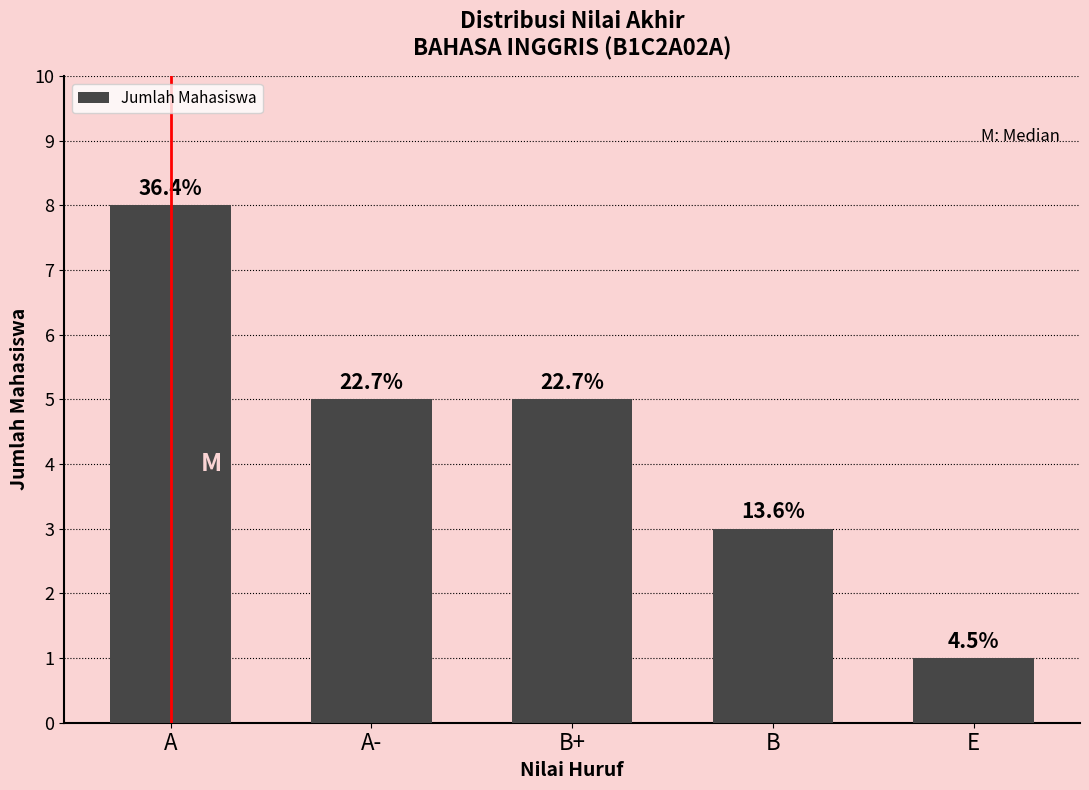

What is the value of the 5th bar from the left?

1